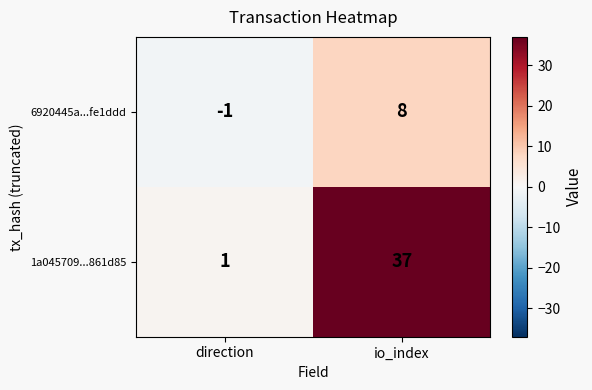

Reading right to left, extract all data points from this chart.

6920445a...fe1ddd: 8	-1
1a045709...861d85: 37	1